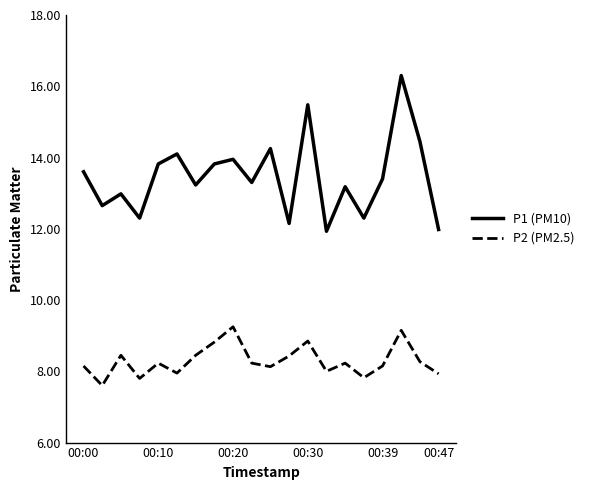

List the series in order of their peak value, lowest first.

P2 (PM2.5), P1 (PM10)